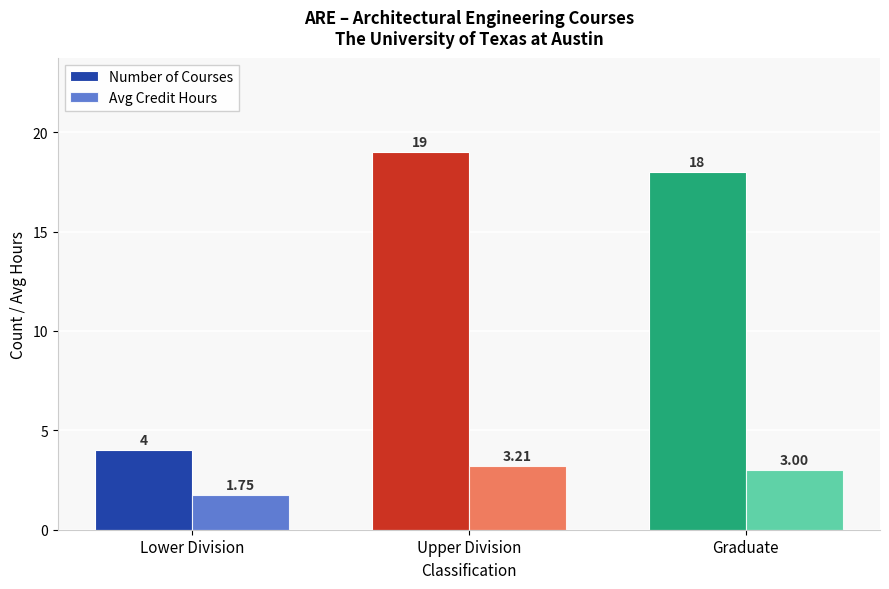

Is it true that Number of Courses equals 5.4 at Lower Division?

False